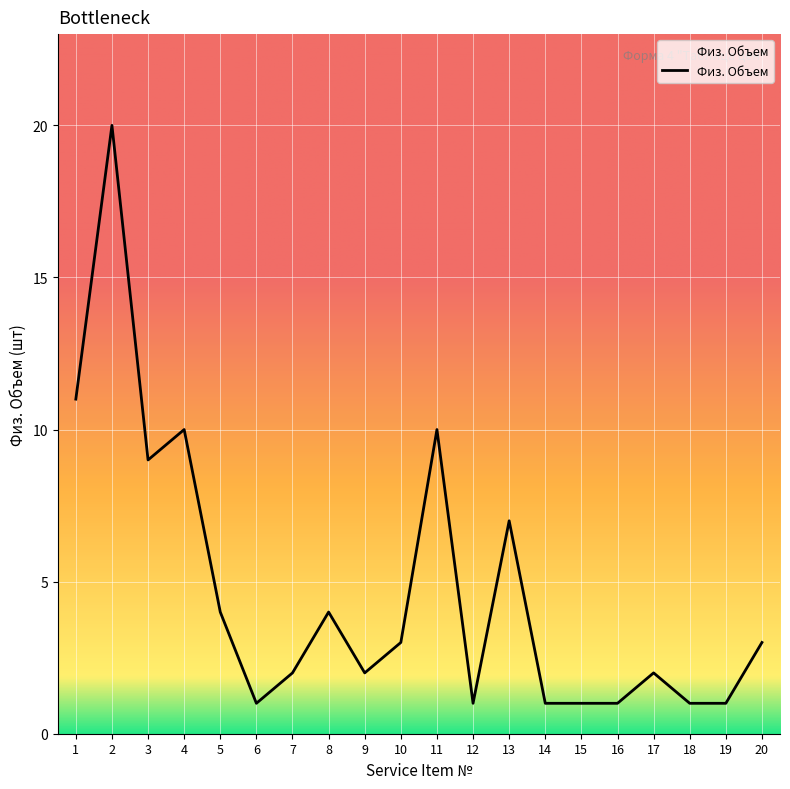

What is the difference between the second highest and second lowest values?

10